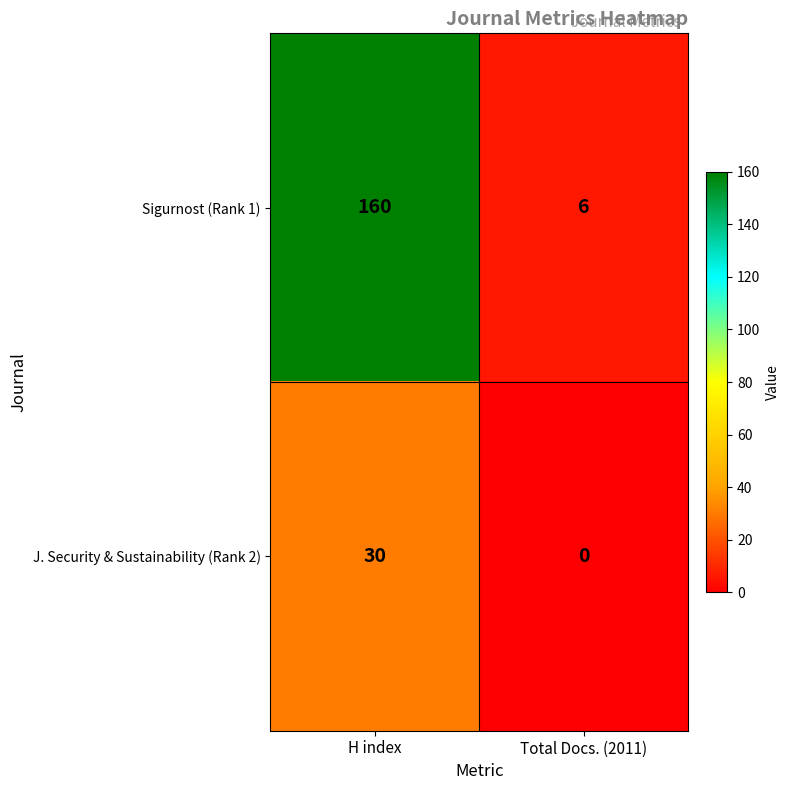

Reading right to left, list all the values displayed in this chart.

Sigurnost (Rank 1): 6	160
J. Security & Sustainability (Rank 2): 0	30